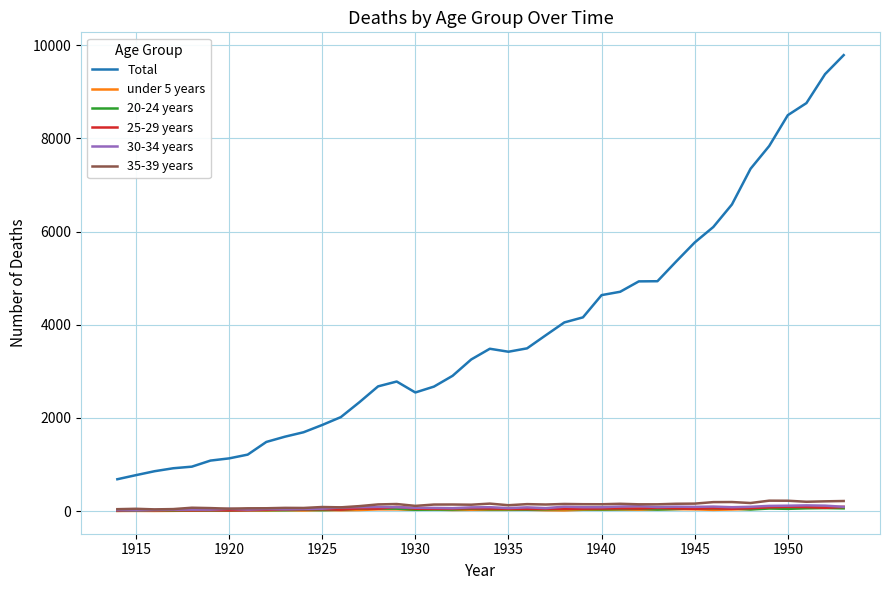

What is the difference between the second highest and minimum values in the 35-39 years series?

185.5